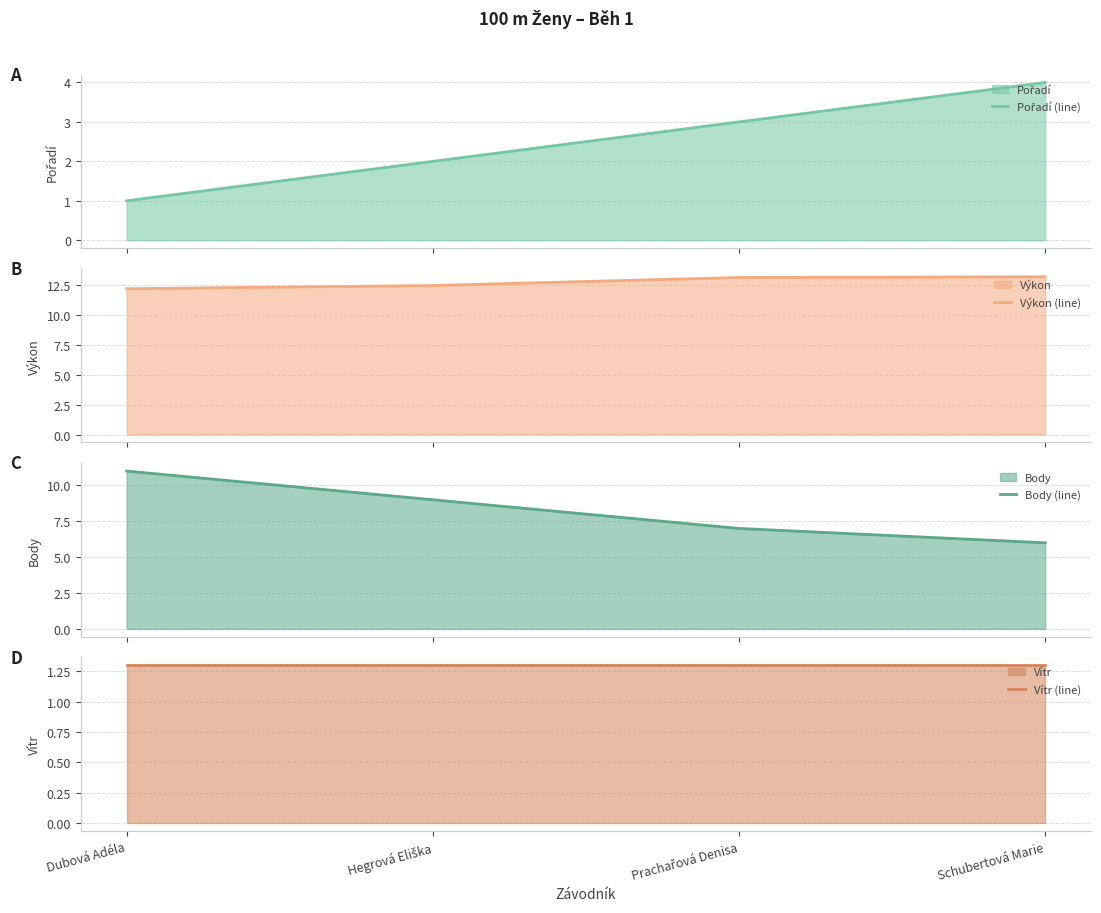

What is the minimum value for Výkon (line)?

12.2